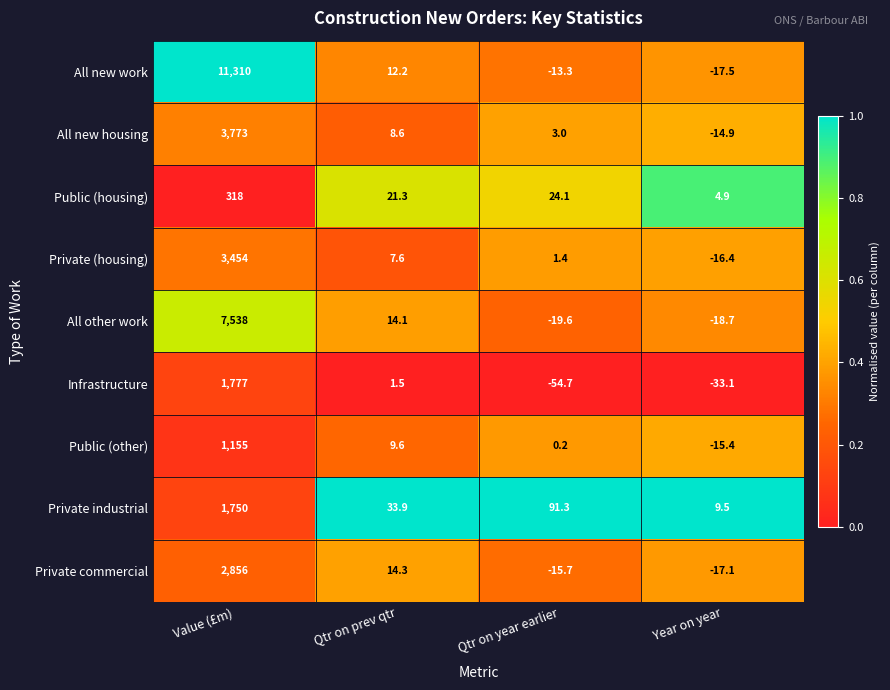

What is the difference between the second highest and minimum values in the All other work series?

33.7